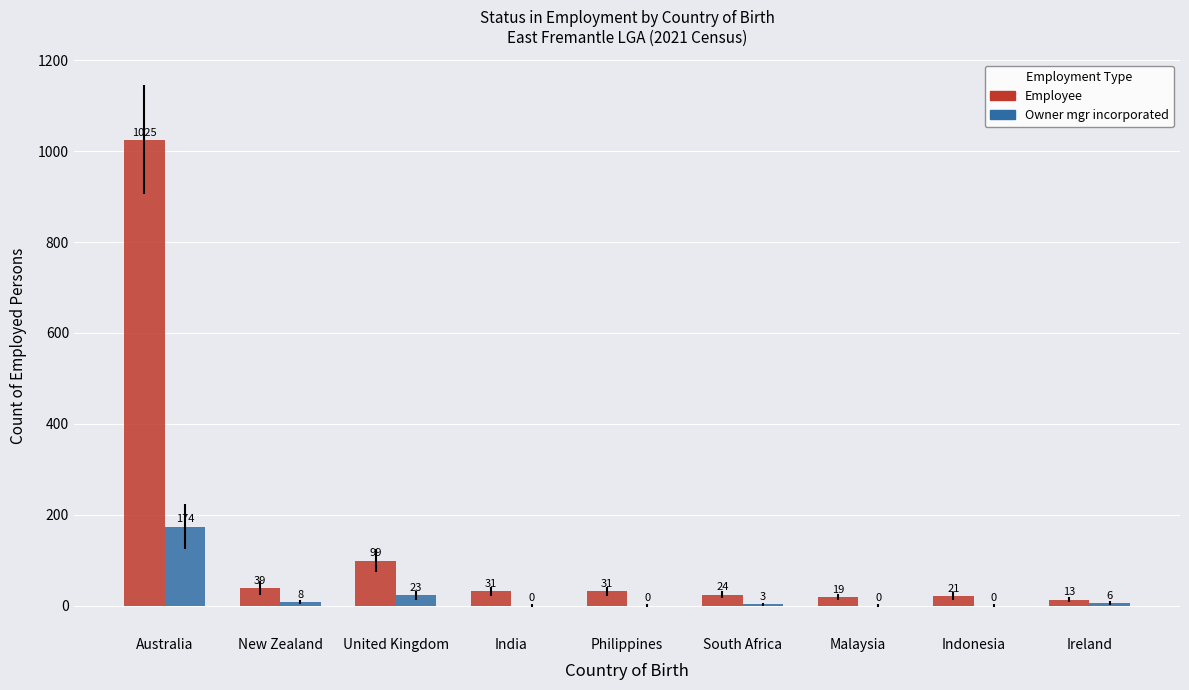

What is the greatest value displayed?

1025